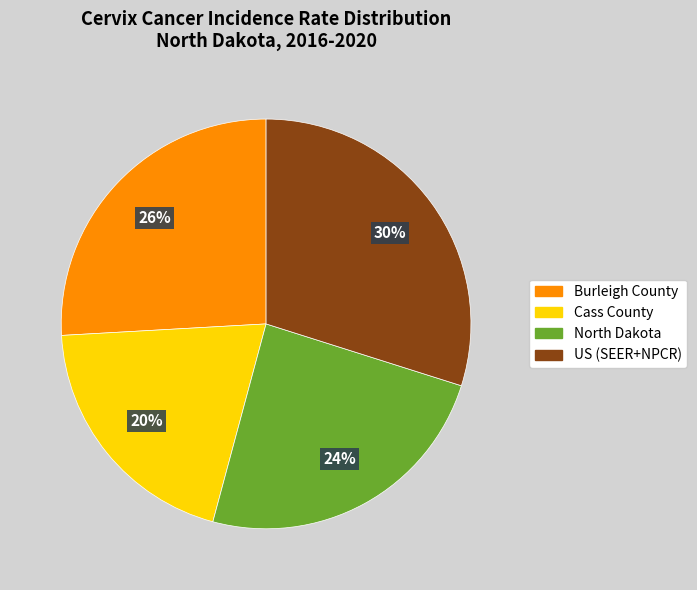

To the nearest percent, what is the difference between the US (SEER+NPCR) and North Dakota slice percentages?

6%